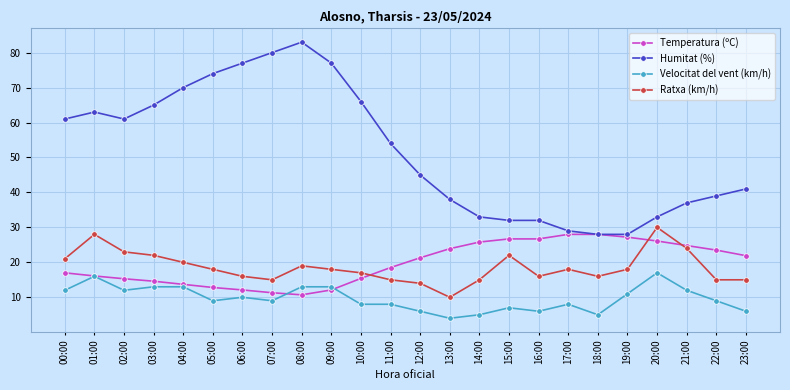

True or false: Velocitat del vent (km/h) and Temperatura (ºC) cross at least once.

True